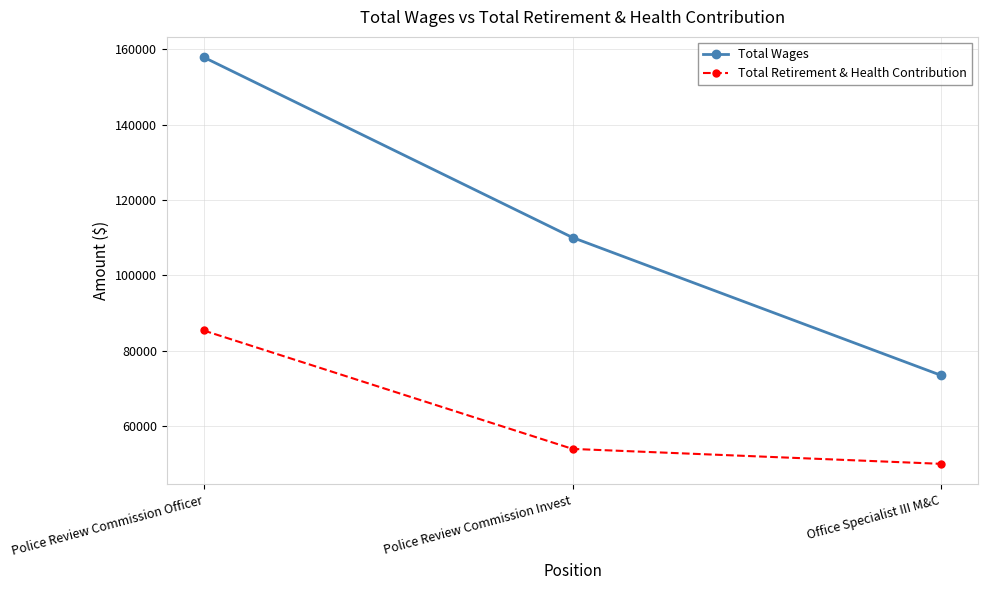

What are all the series names shown in the legend?

Total Wages, Total Retirement & Health Contribution